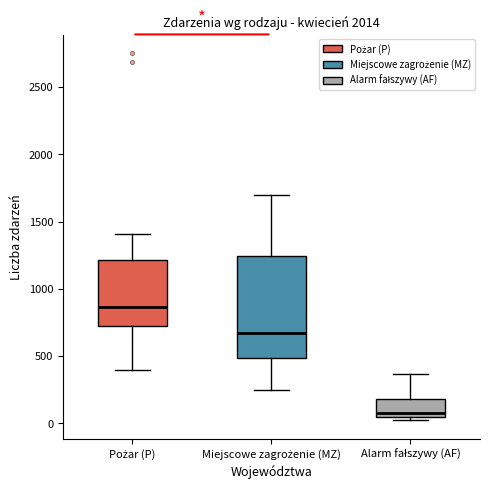

Reading left to right, transcribe this box plot: for each box, give where its median line is, the range the box spans, and where its two whiskers end, as read against the y-axis. The values are not printed on the chart, so give them approximately, as read against the axis.

Pożar (P): median 850, box 700 to 1200, whiskers 400 to 1400
Miejscowe zagrożenie (MZ): median 650, box 500 to 1250, whiskers 250 to 1700
Alarm fałszywy (AF): median 100, box 50 to 200, whiskers 0 to 350